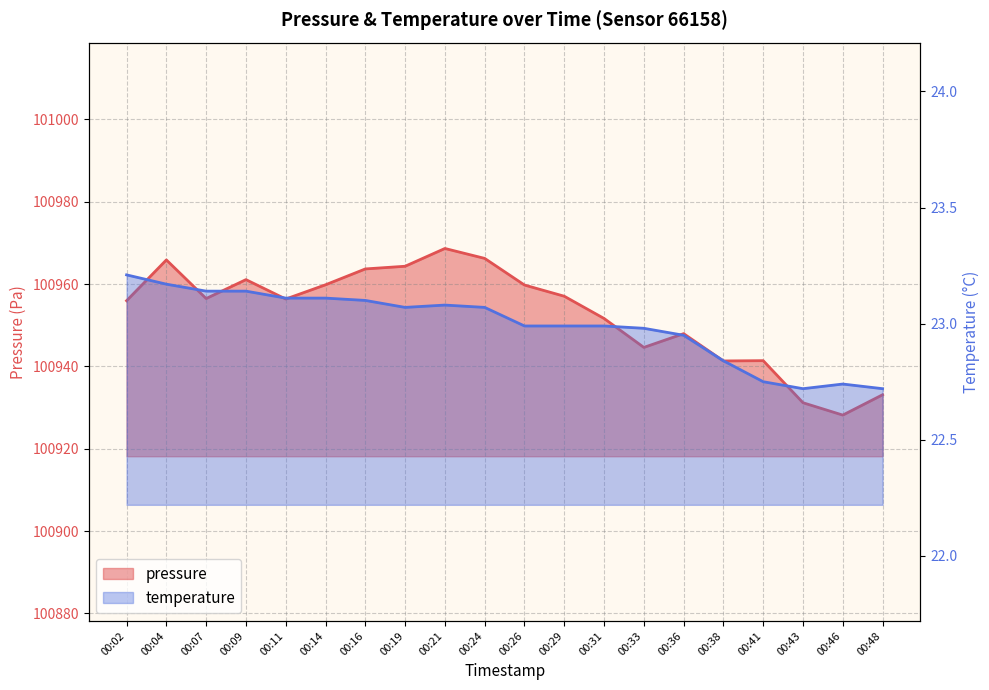

What is the value of the temperature point at the 12th from the left?

23.0